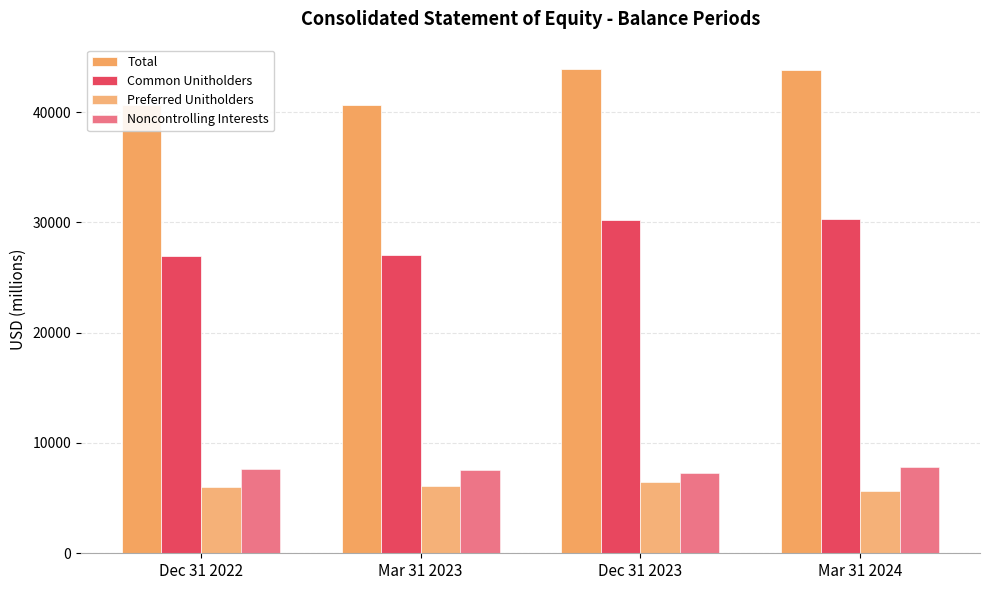

How many bars are there in total?

16